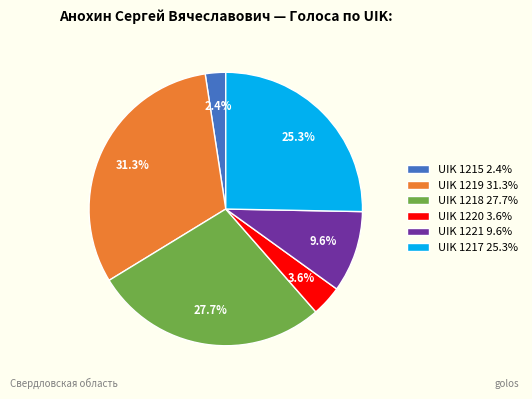

What percentage is the UIK 1215 slice, to the nearest percent?

2%